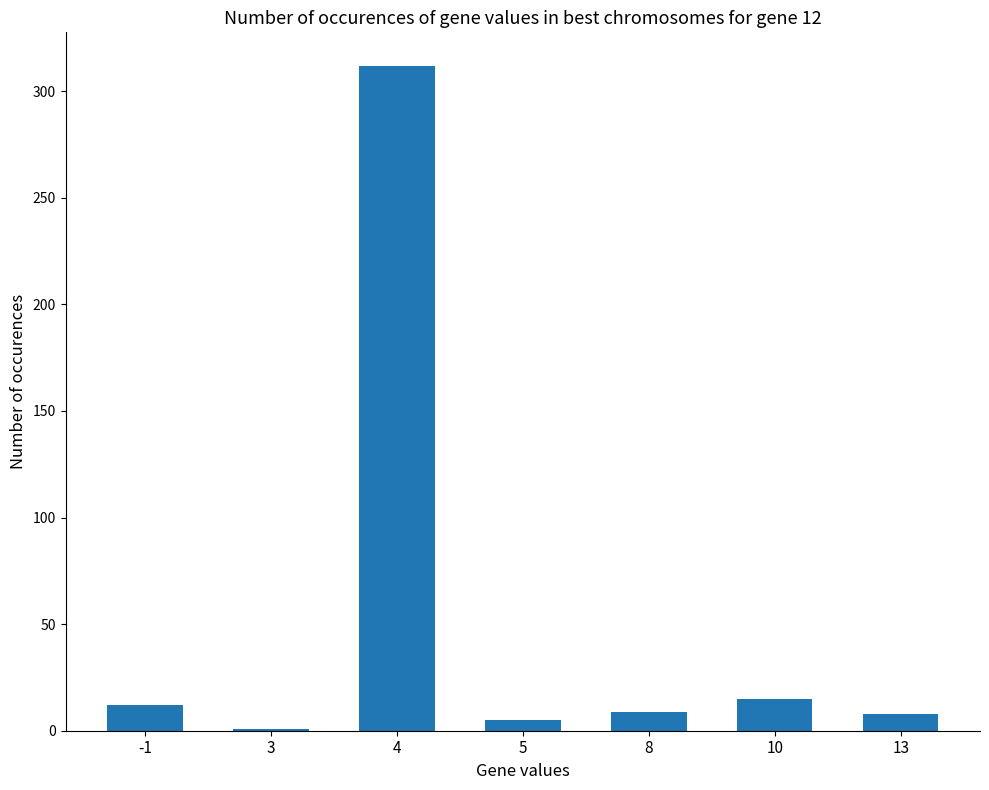

What is the change in value from 5 to 13?

+3